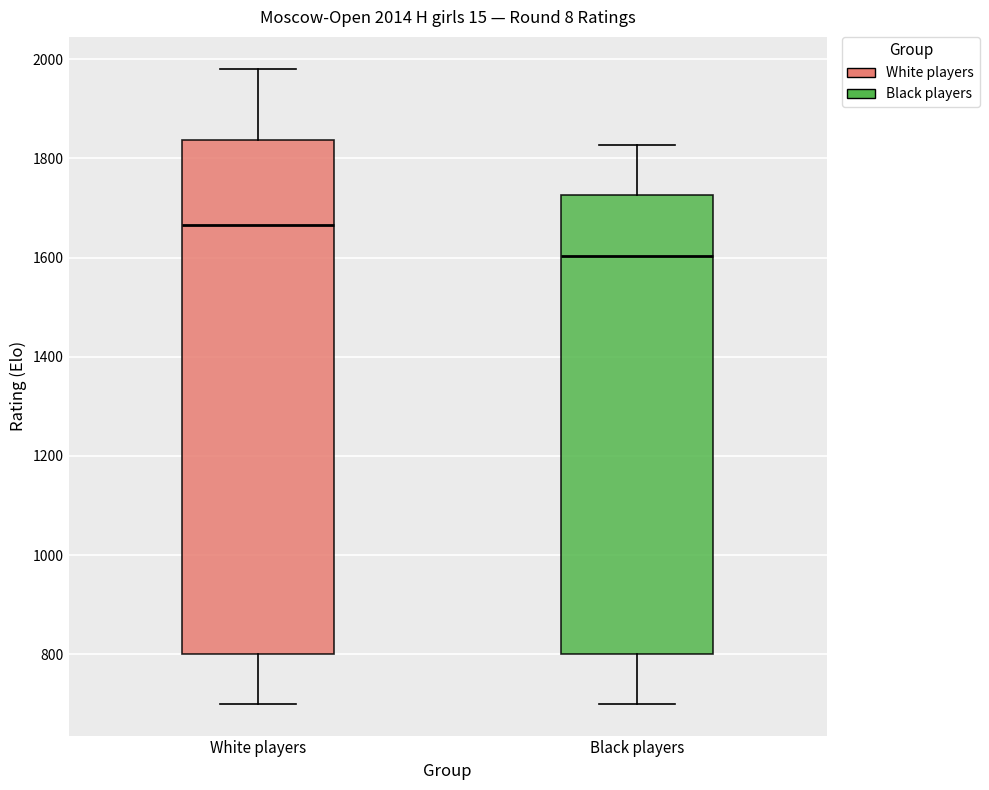

Which box has the lowest median line?

Black players